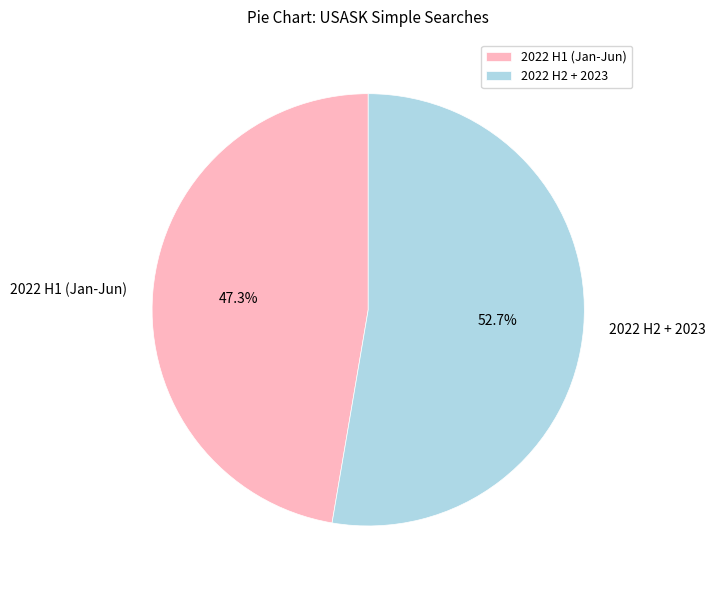

Approximately how many times larger is the value at 2022 H2 + 2023 compared to 2022 H1 (Jan-Jun)?

1.1